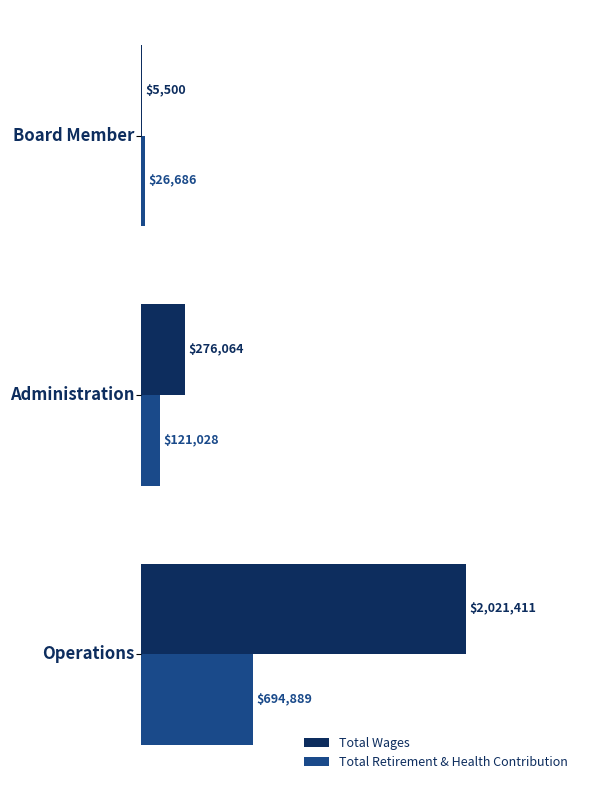

What is the sum of all Total Wages values?

2302975